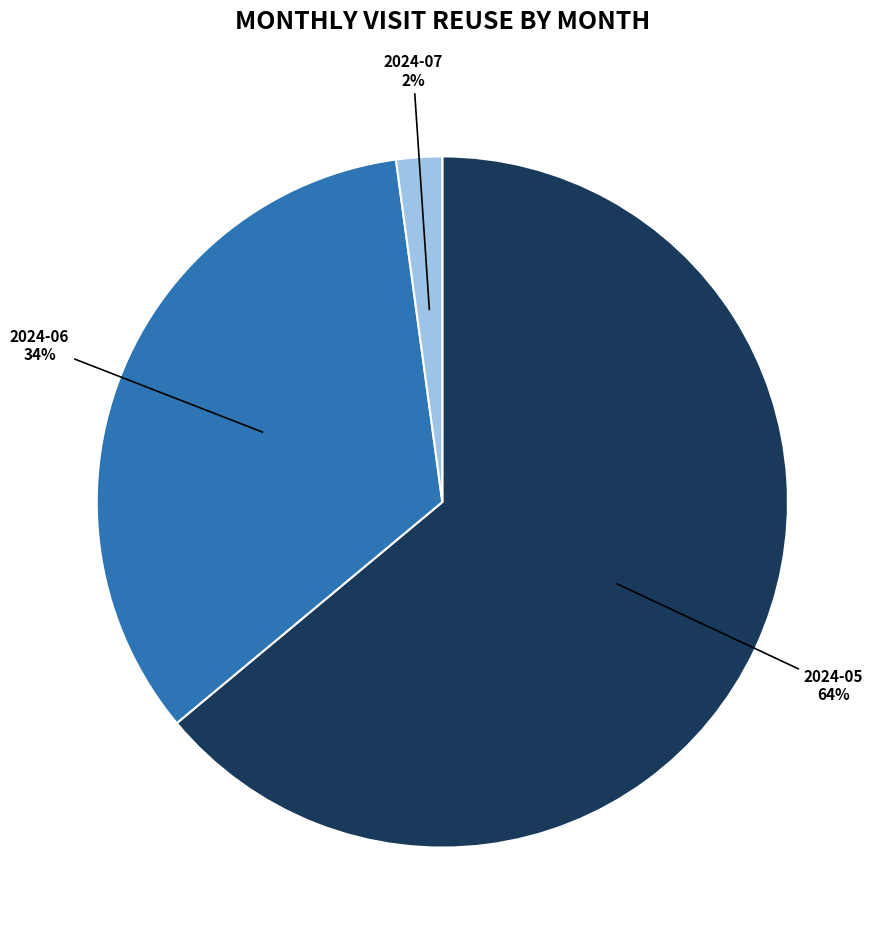

Which category accounts for the majority?

2024-05